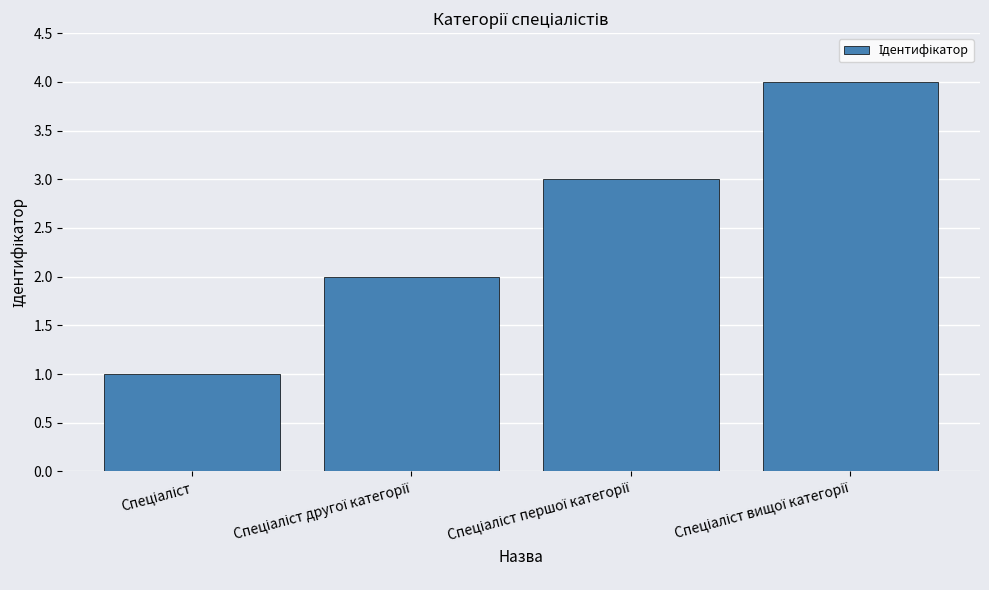

What is the maximum value shown in the chart?

4